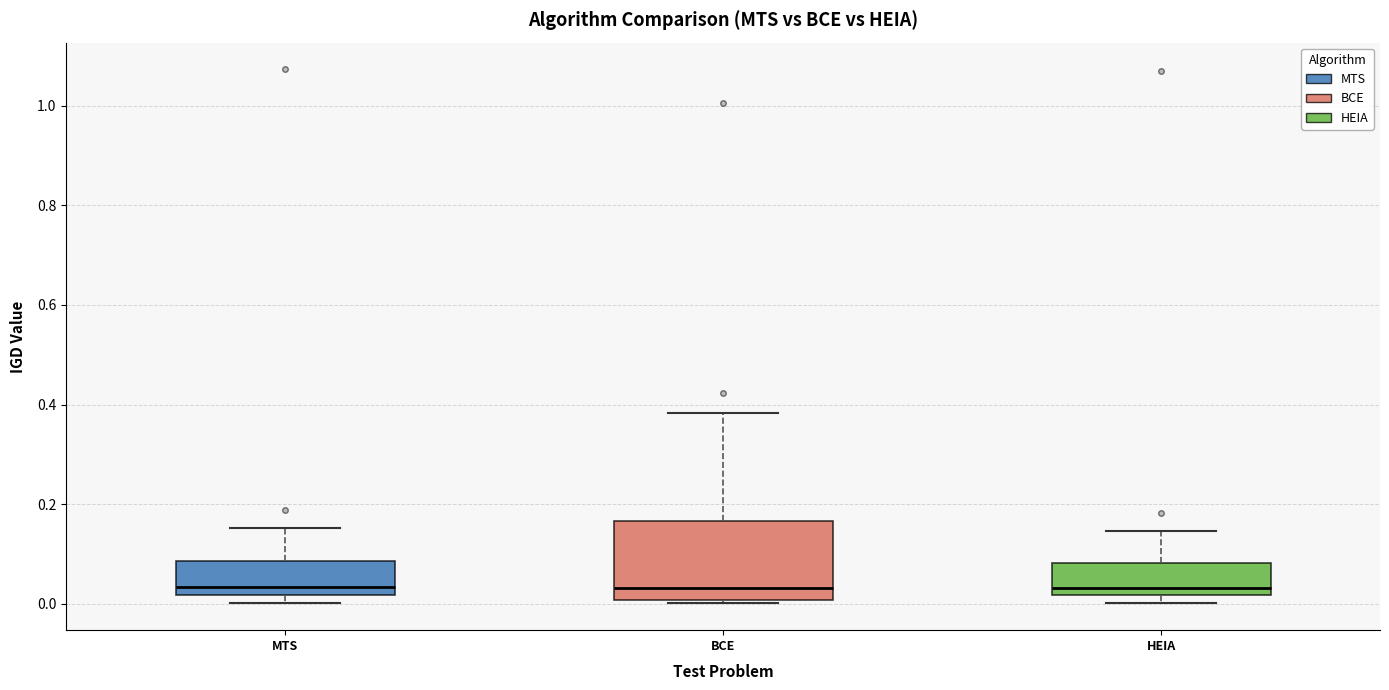

Reading left to right, read every box against the y-axis: the position of its median line, the range the box covers, and the ends of its whiskers. The values are not printed on the chart, so give them approximately, as read against the axis.

MTS: median 0.04, box 0.02 to 0.08, whiskers 0.00 to 0.16
BCE: median 0.04, box 0.00 to 0.16, whiskers 0.00 (just below the box's lower edge) to 0.38
HEIA: median 0.04, box 0.02 to 0.08, whiskers 0.00 to 0.14